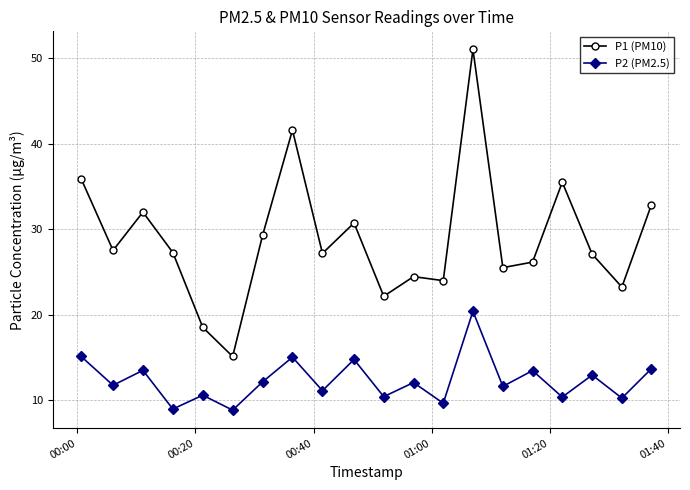

Which series has the largest total across all categories?

P1 (PM10)